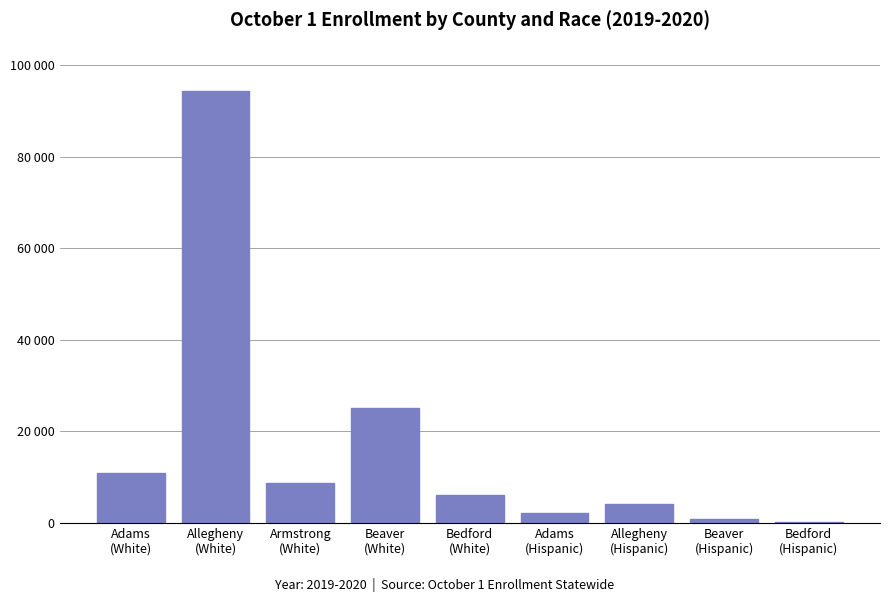

List the labels in order of value, smallest first.

Bedford
(Hispanic), Beaver
(Hispanic), Adams
(Hispanic), Allegheny
(Hispanic), Bedford
(White), Armstrong
(White), Adams
(White), Beaver
(White), Allegheny
(White)